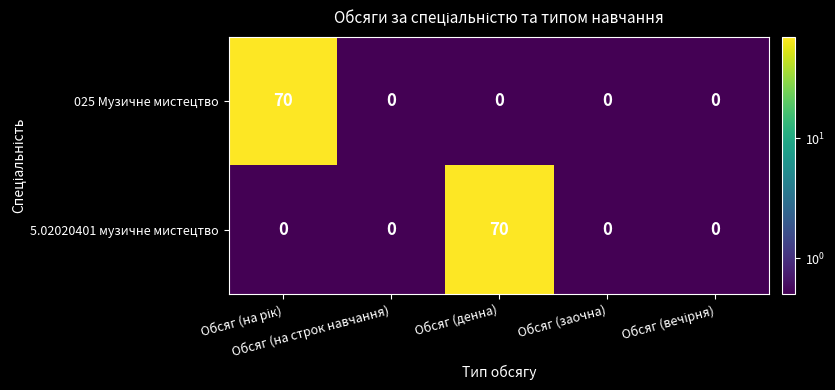

What is the maximum value for 5.02020401 музичне мистецтво?

70